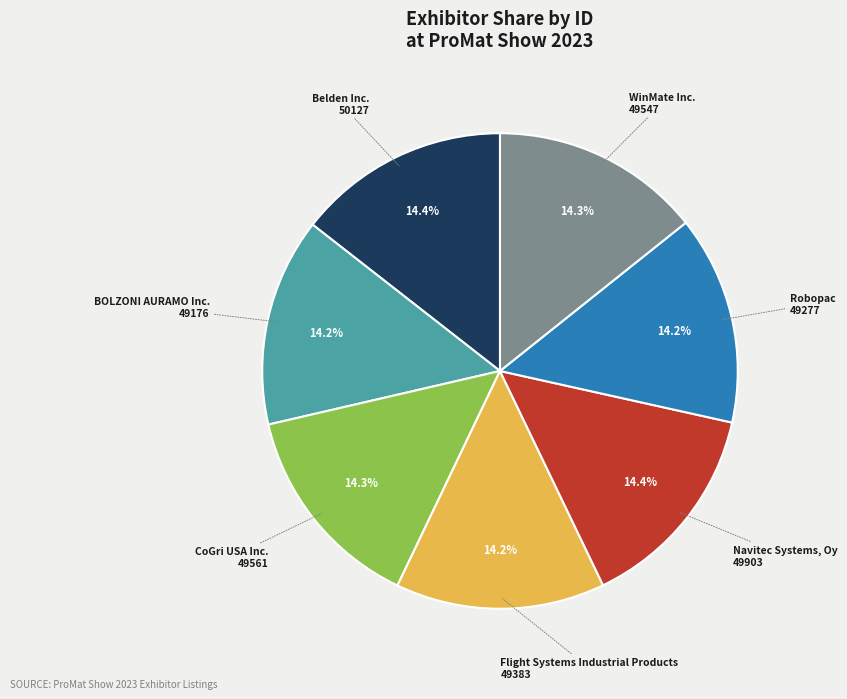

The CoGri USA Inc. slice represents 1% of the pie. True or false?

False